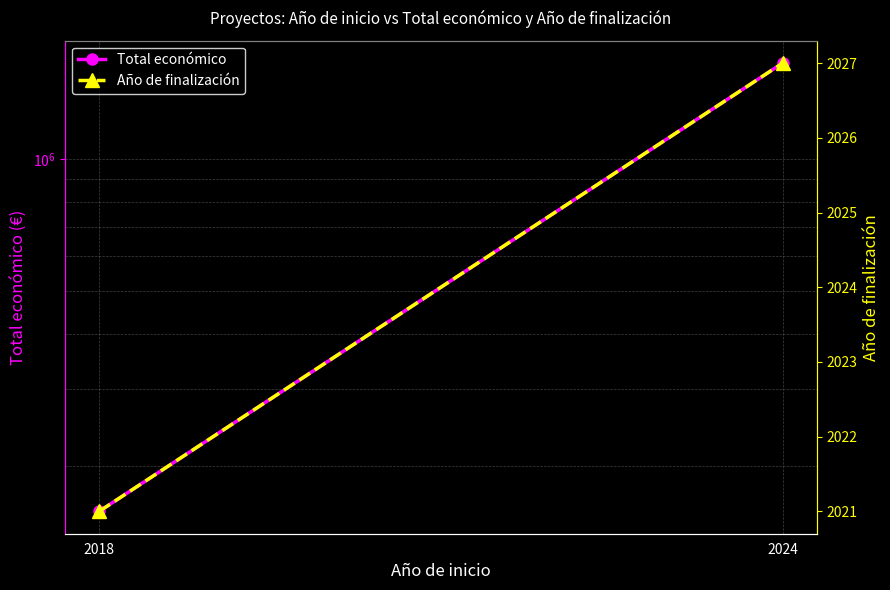

What is the value of the Año de finalización point at the 2nd from the left?

2027